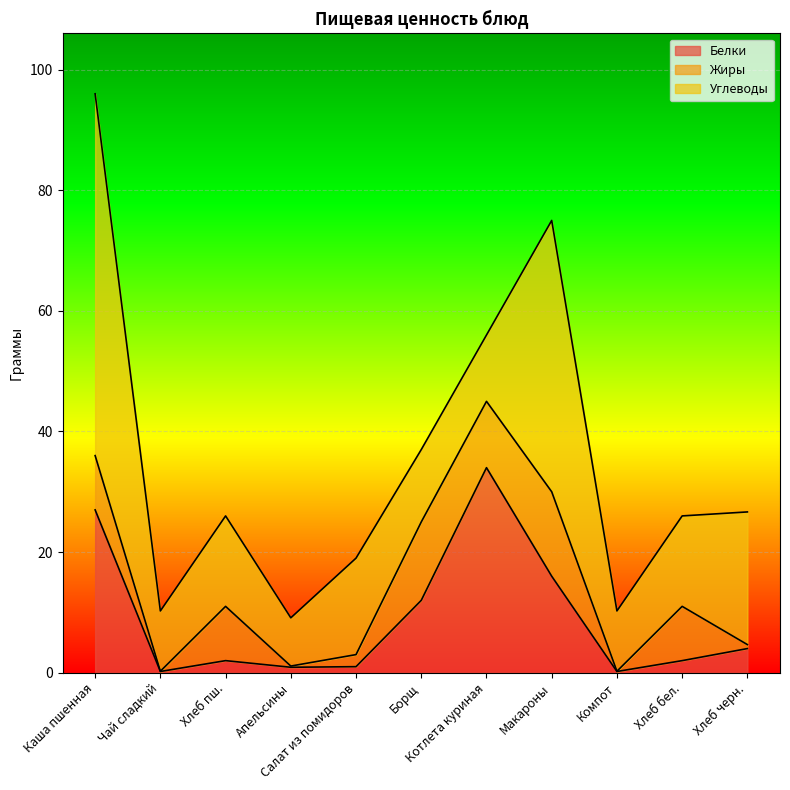

The value of Углеводы at Борщ is 21.5. True or false?

False